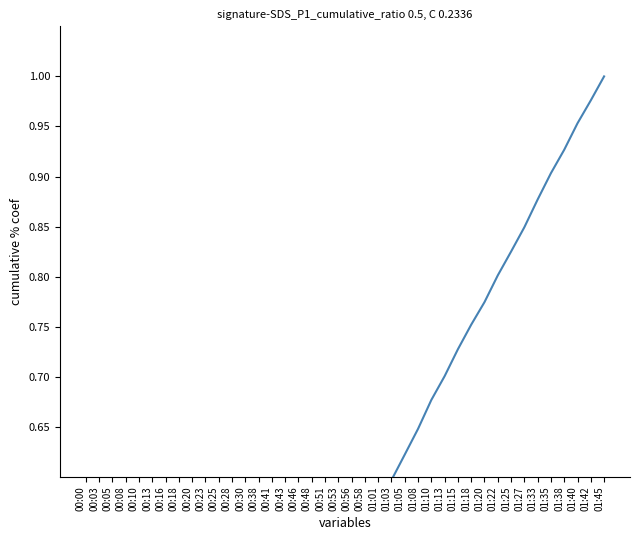

Reading left to right, list all the values displayed in this chart.

00:00=0.0	00:03=0.0	00:05=0.1	00:08=0.1	00:10=0.1	00:13=0.1	00:16=0.2	00:18=0.2	00:20=0.2	00:23=0.3	00:25=0.3	00:28=0.3	00:30=0.3	00:38=0.3	00:41=0.4	00:43=0.4	00:46=0.4	00:48=0.4	00:51=0.5	00:53=0.5	00:56=0.5	00:58=0.5	01:01=0.6	01:03=0.6	01:05=0.6	01:08=0.6	01:10=0.7	01:13=0.7	01:15=0.7	01:18=0.8	01:20=0.8	01:22=0.8	01:25=0.8	01:27=0.8	01:33=0.9	01:35=0.9	01:38=0.9	01:40=1.0	01:42=1.0	01:45=1.0